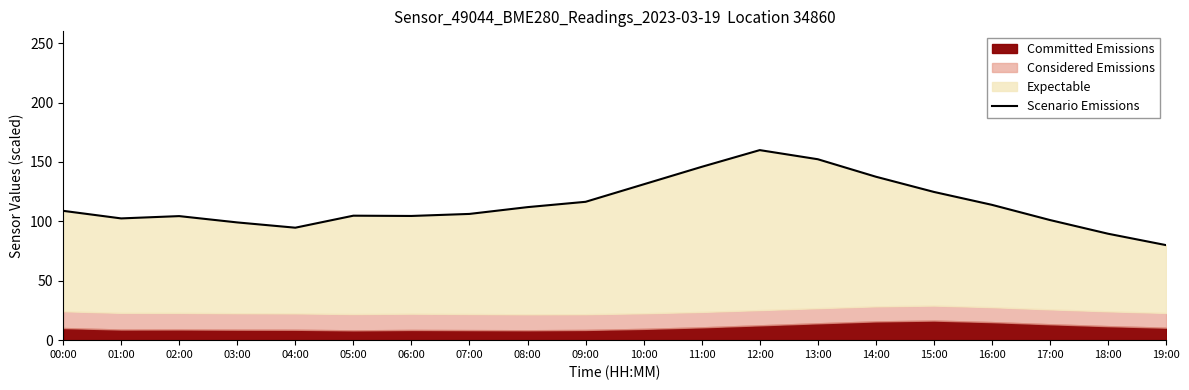

What is the greatest value displayed?

160.0